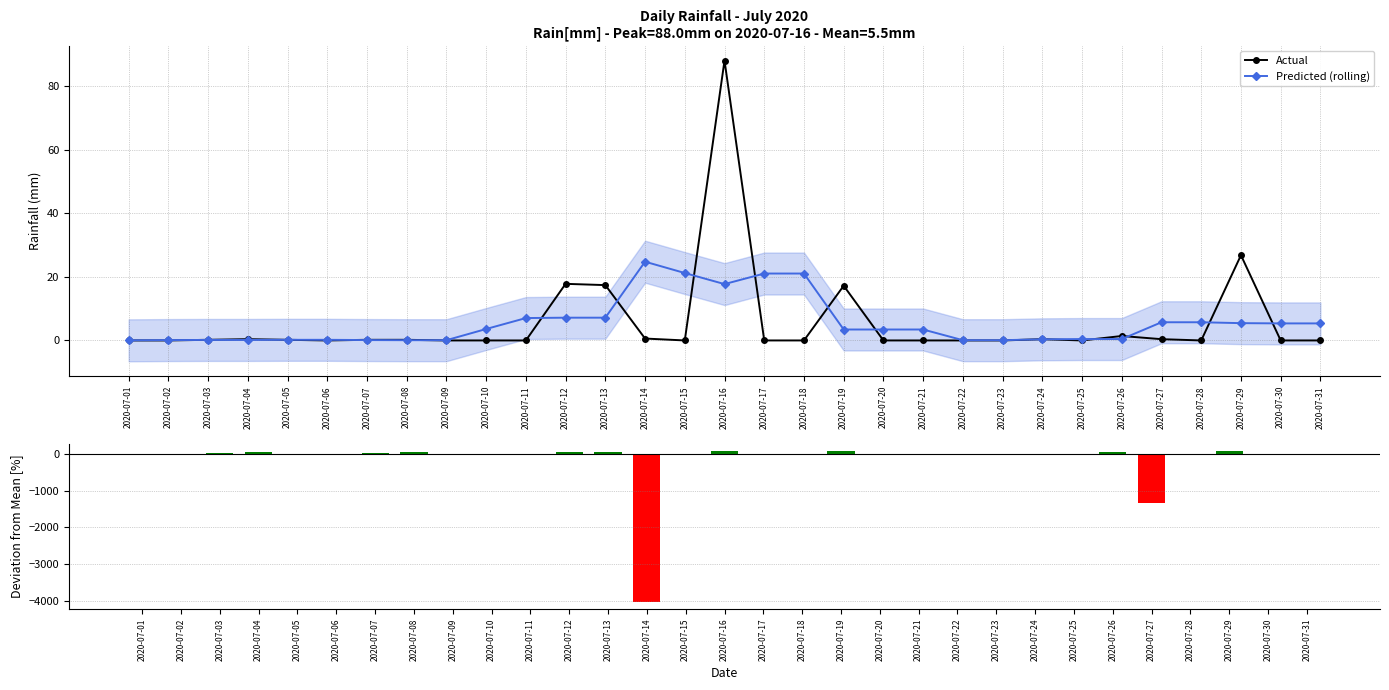

Where does the (Actual-Pred)/Actual [%] series first go above 0?

2020-07-03